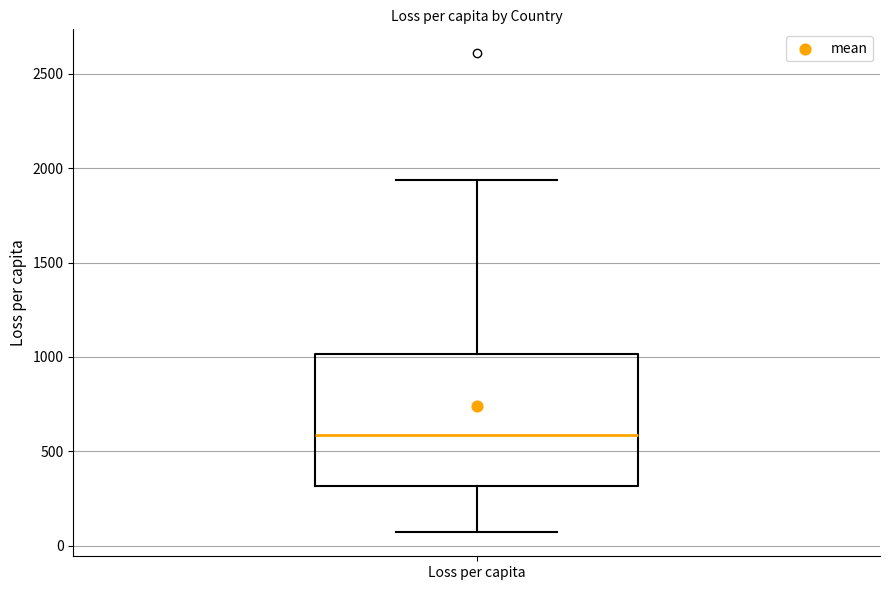

Transcribe this box plot: give where the median line is, the range the box spans, and where the two whiskers end, as read against the y-axis. The values are not printed on the chart, so give them approximately, as read against the axis.

median 600, box 300 to 1000, whiskers 50 to 1950